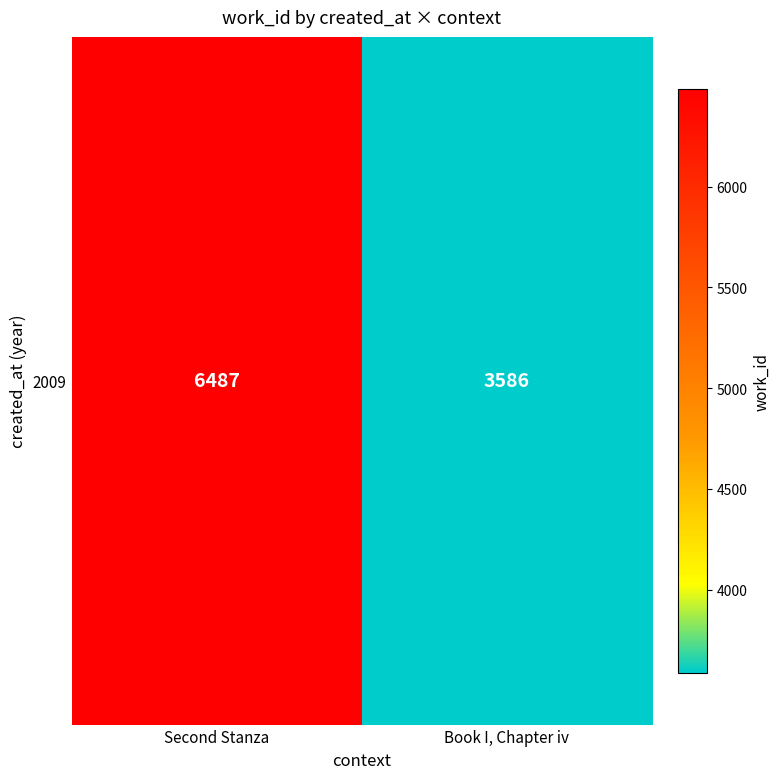

How many data points are less than 6487?

1